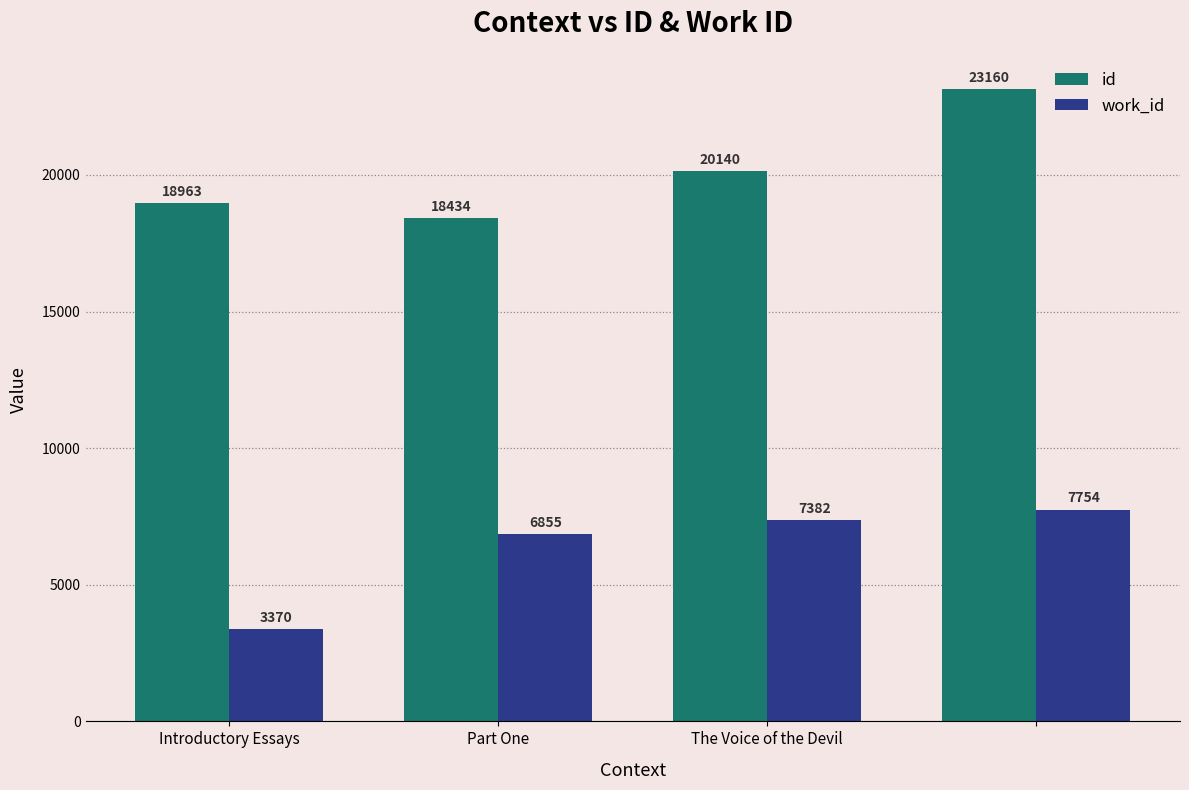

Rank the series by their maximum value, from highest to lowest.

id, work_id